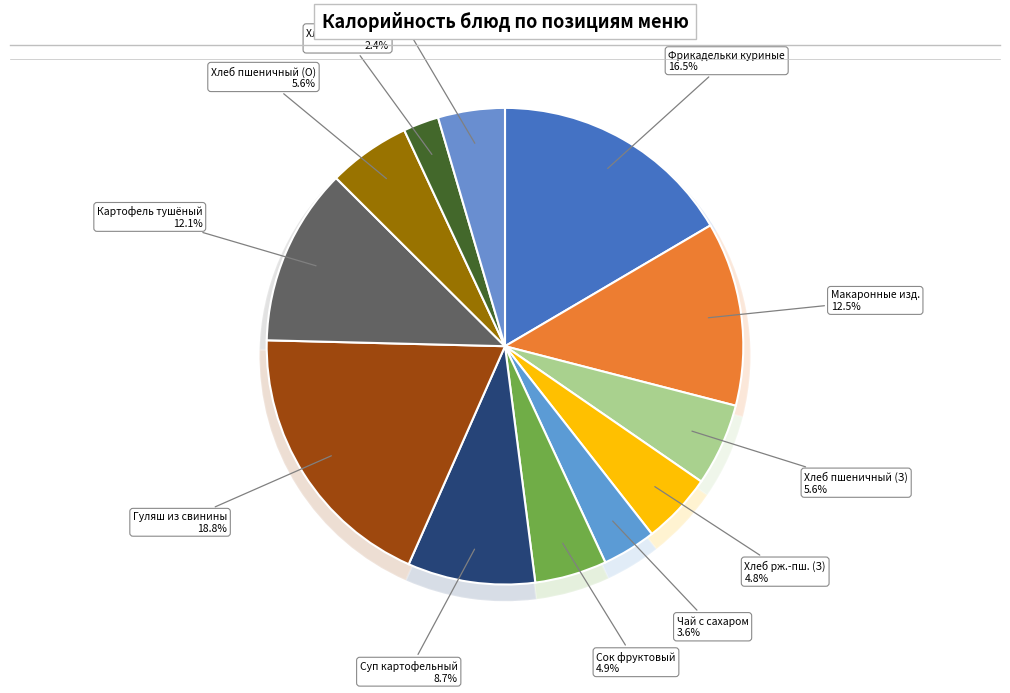

Combined, do КАРТОФЕЛЬ ТУШЕННЫЙ С ЛУКОМ and МАКАРОННЫЕ ИЗДЕЛИЯ ОТВАРНЫЕ account for over 50%?

No